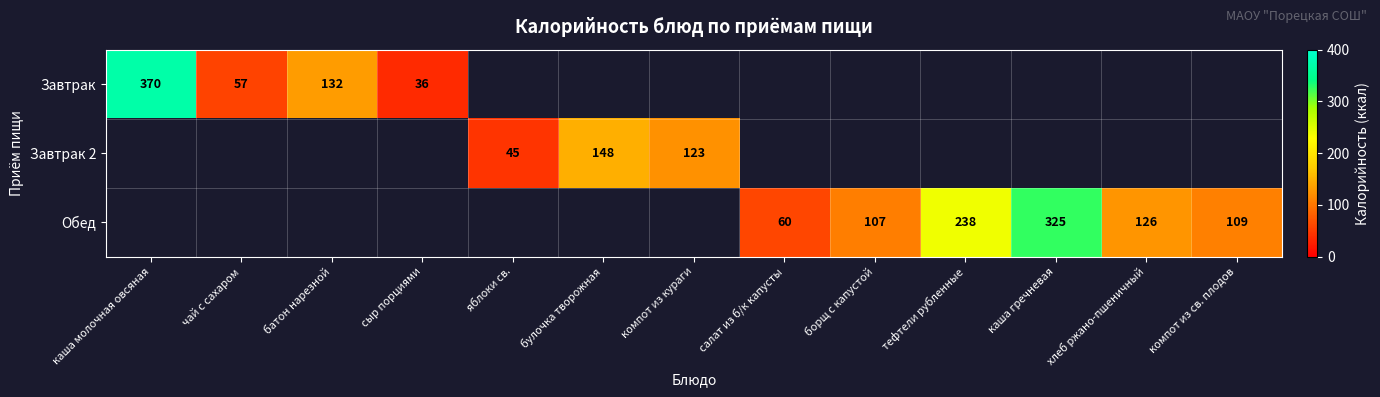

True or false: Завтрак has a value of 662.1 at каша молочная овсяная.

False